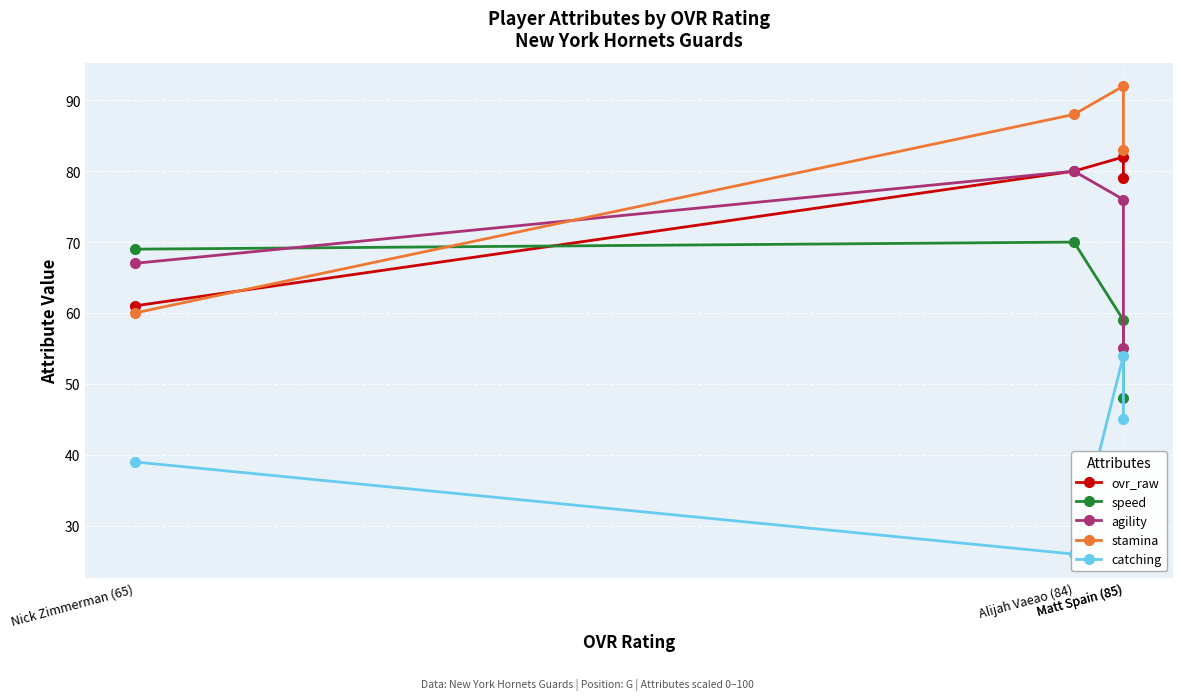

Reading left to right, what are all the values shown in this chart?

ovr_raw: 61	80	82	79
speed: 69	70	59	48
agility: 67	80	76	55
stamina: 60	88	92	83
catching: 39	26	54	45